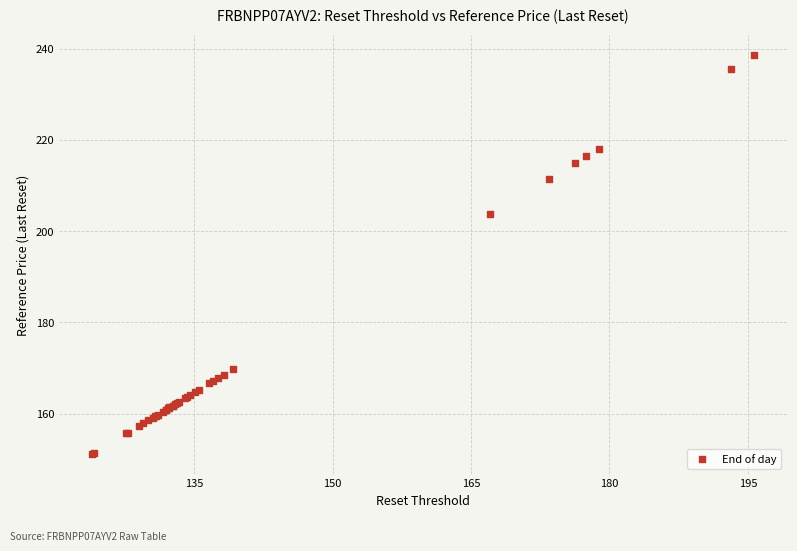

What Y value in the scatter plot is closest to 194?

203.7